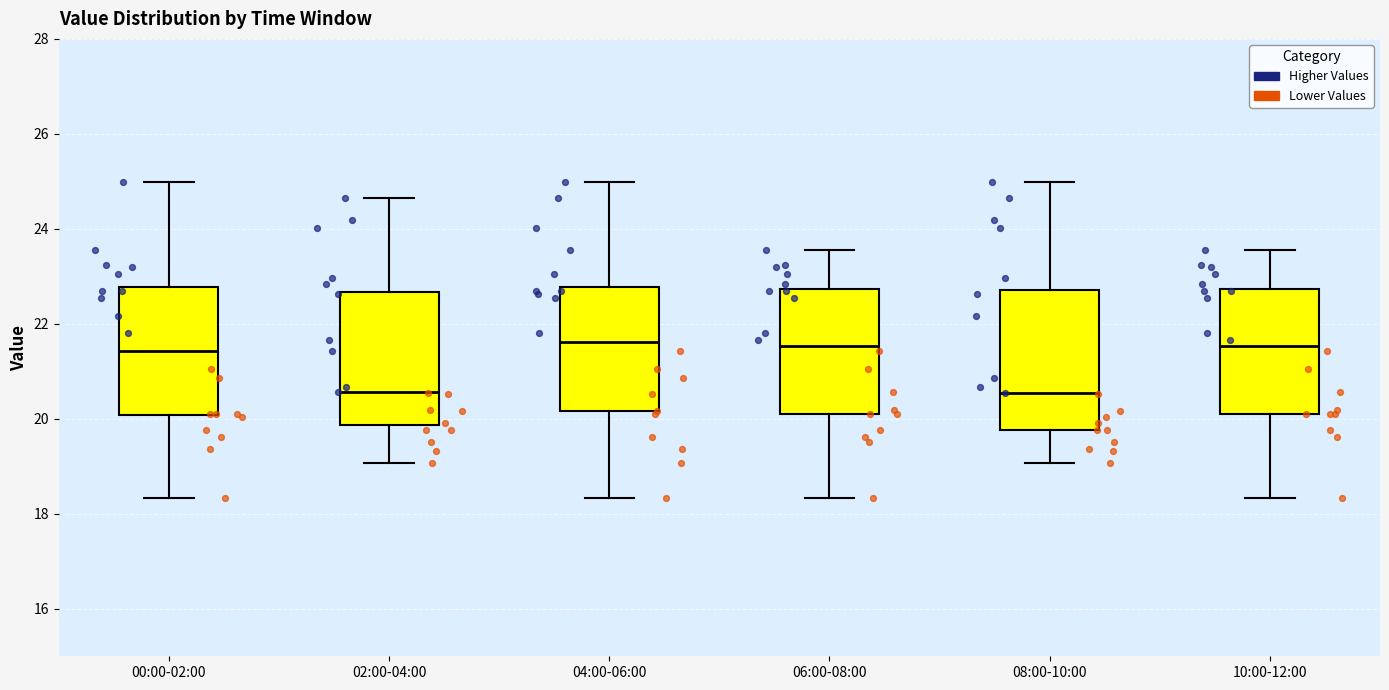

Reading left to right, read every box against the y-axis: the position of its median line, the range the box covers, and the ends of its whiskers. The values are not printed on the chart, so give them approximately, as read against the axis.

00:00-02:00: median 21.4, box 20.0 to 22.8, whiskers 18.4 to 25.0
02:00-04:00: median 20.6, box 19.8 to 22.6, whiskers 19.0 to 24.6
04:00-06:00: median 21.6, box 20.2 to 22.8, whiskers 18.4 to 25.0
06:00-08:00: median 21.6, box 20.2 to 22.8, whiskers 18.4 to 23.6
08:00-10:00: median 20.6, box 19.8 to 22.8, whiskers 19.0 to 25.0
10:00-12:00: median 21.6, box 20.2 to 22.8, whiskers 18.4 to 23.6